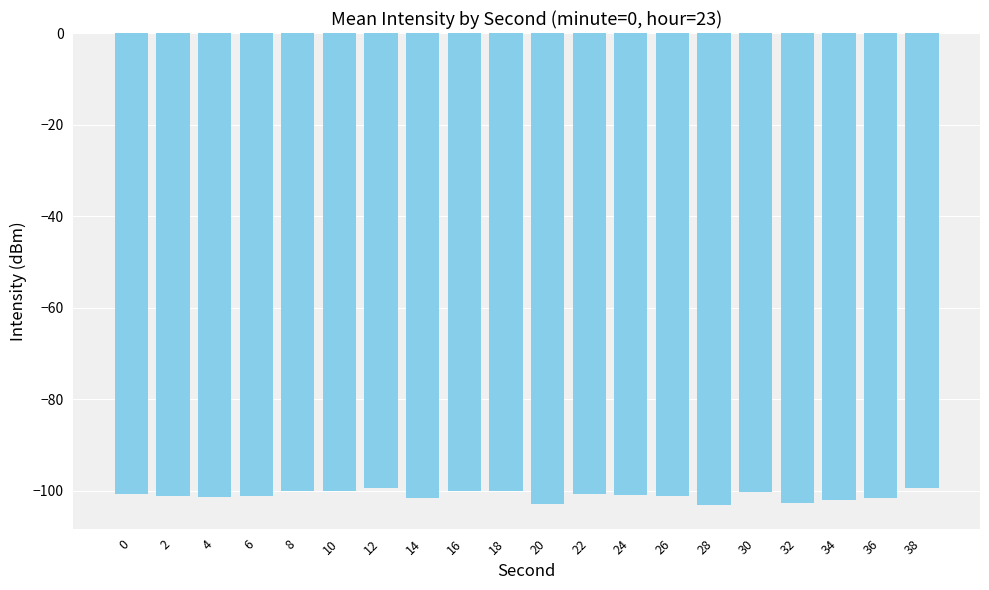

How many bars are there in total?

20